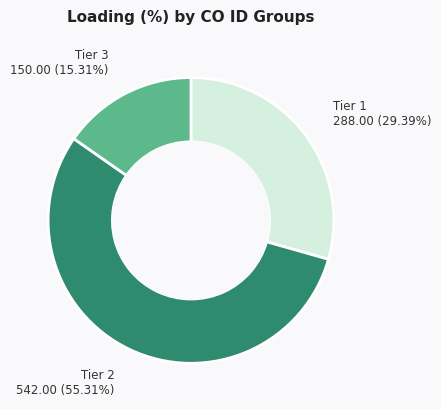

Combined, do Tier 2 and Tier 3 account for over 50%?

Yes